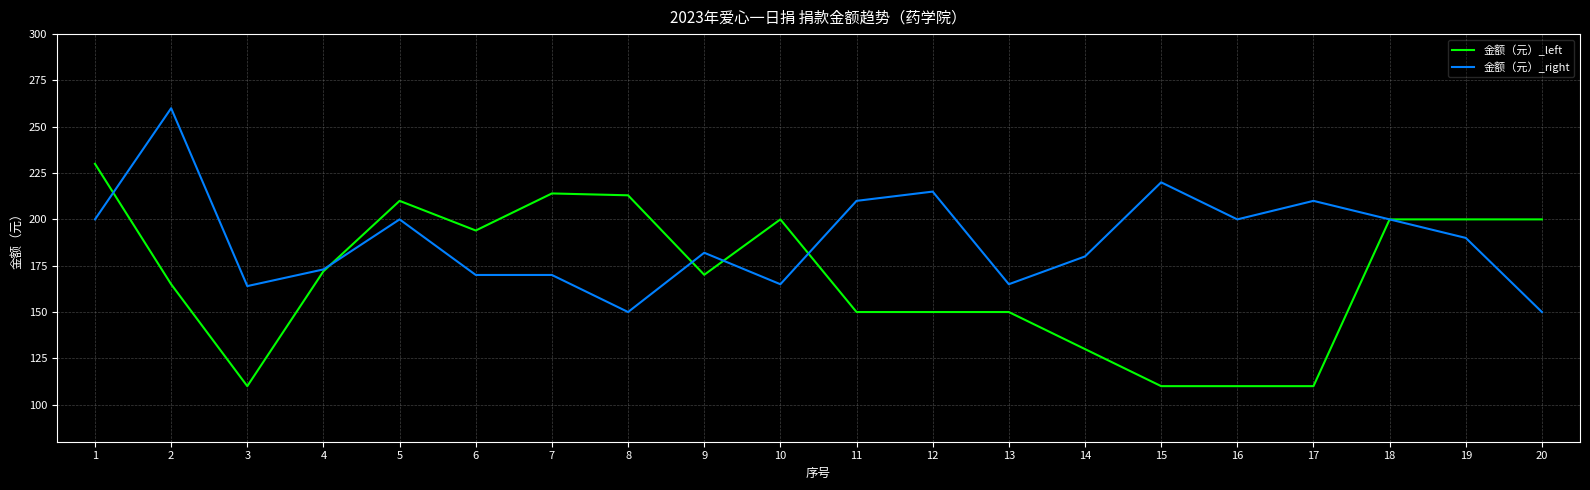

Where is the first local minimum for 金额（元）_left?

3